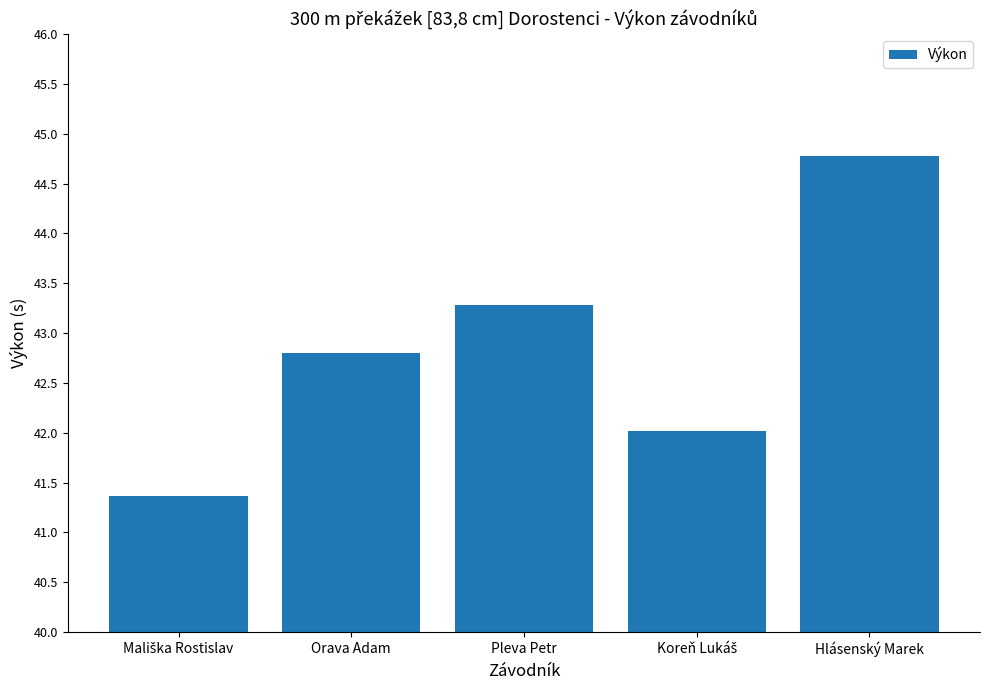

Which has a higher value, Orava Adam or Hlásenský Marek?

Hlásenský Marek